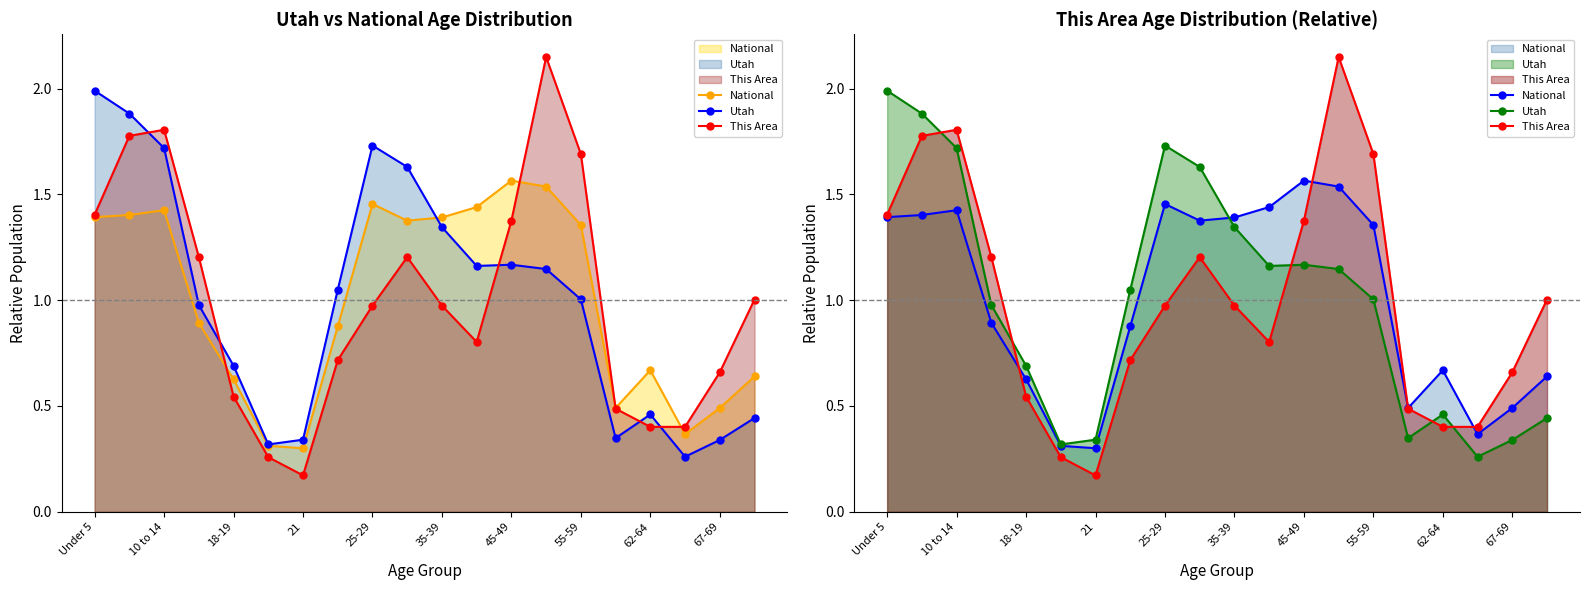

At which category is the sum across all series the highest?

10 to 14